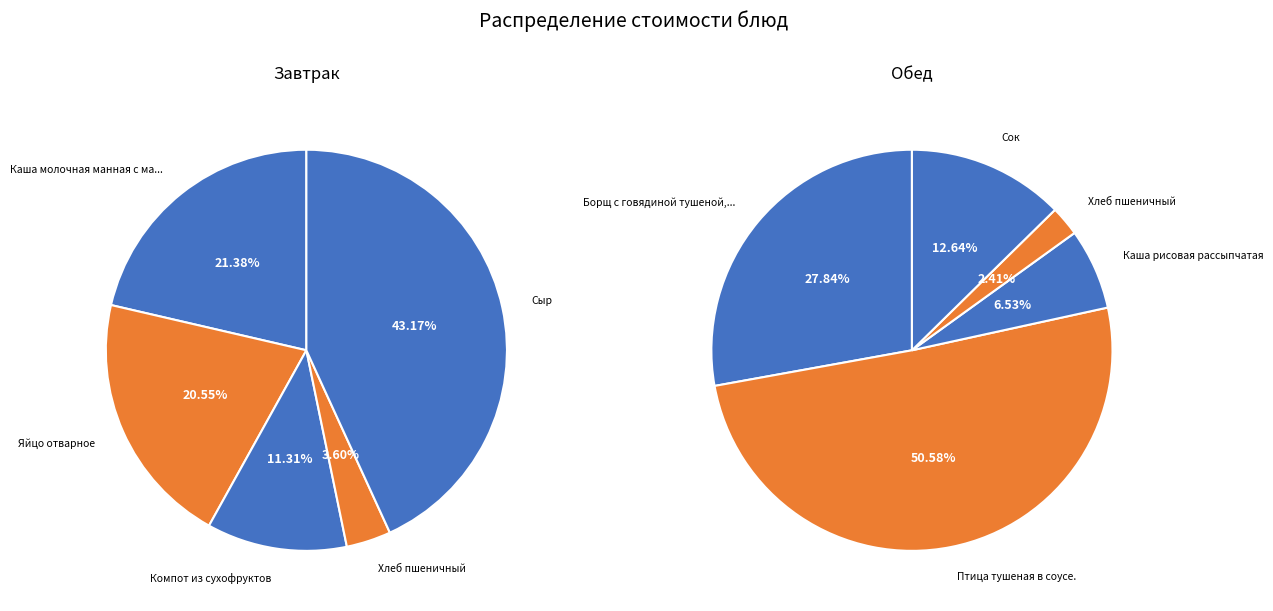

To the nearest percent, what is the average slice percentage?

20%